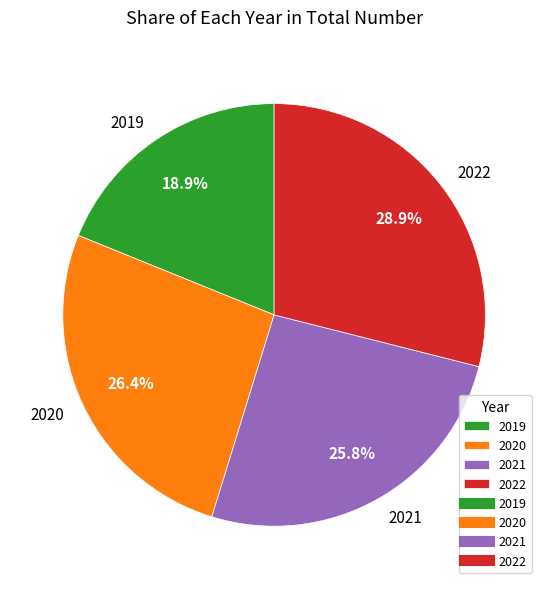

The 2020 slice represents 26% of the pie. True or false?

True